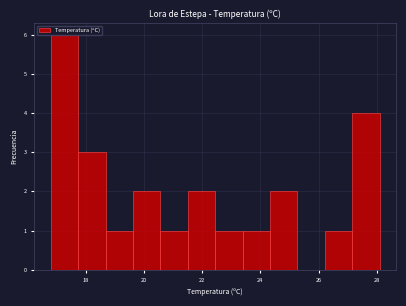

Over which range of the x-axis is the bar tallest?

16.8 to 17.8